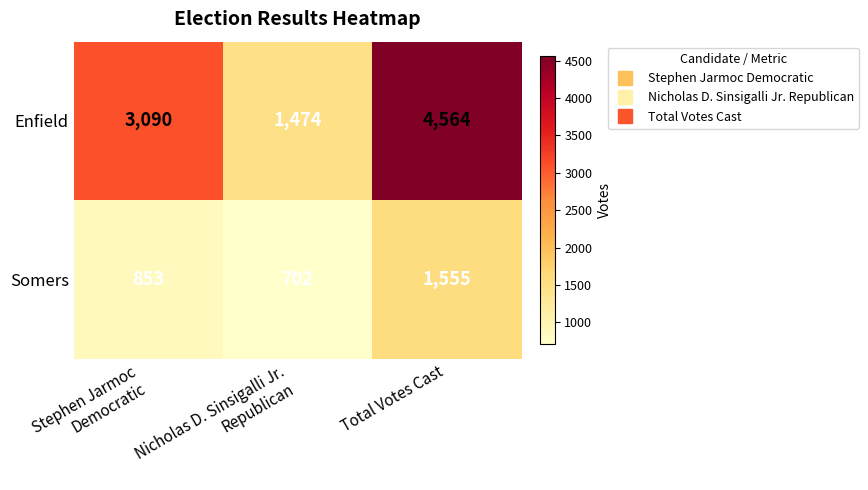

Which series changed the most between Nicholas D. Sinsigalli Jr.
Republican and Total Votes Cast?

Enfield